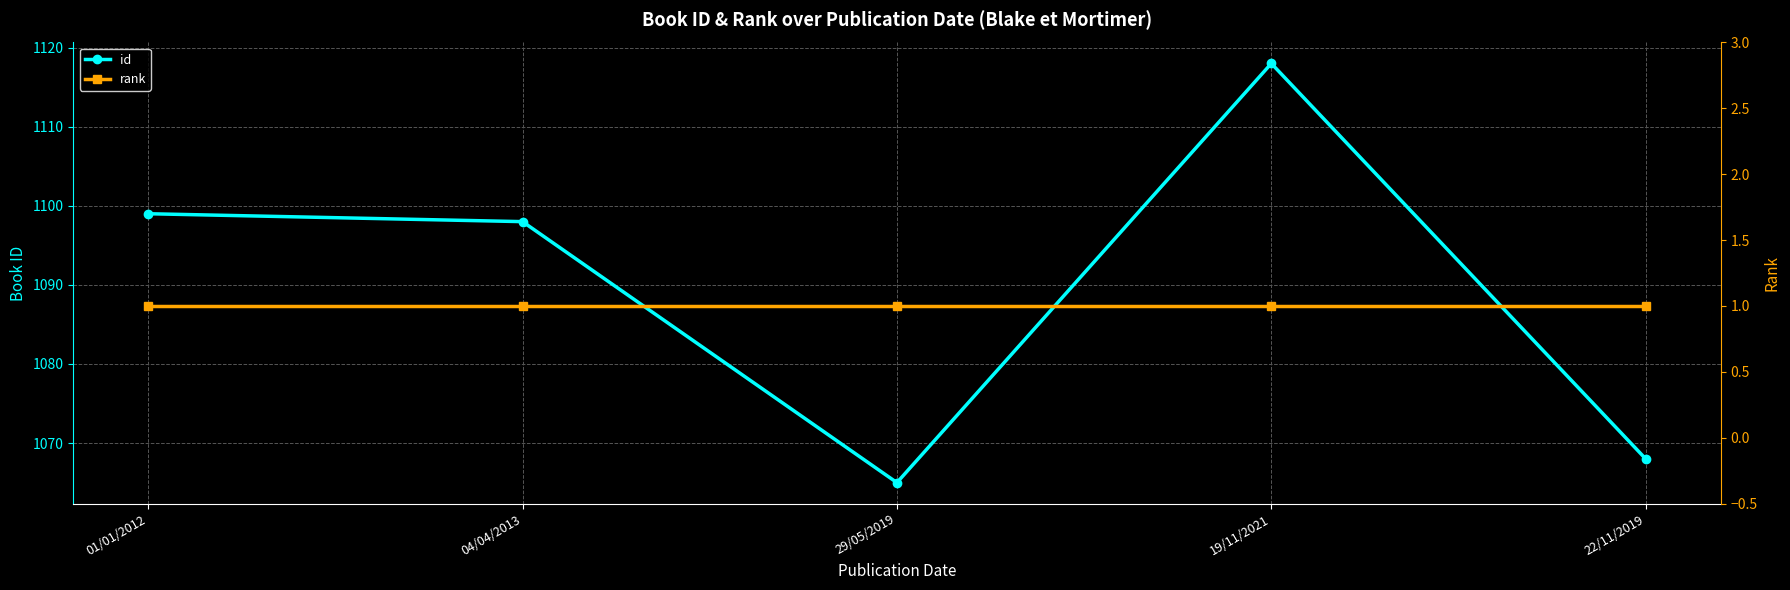

Rank the series at 01/01/2012 from highest to lowest value.

id, rank